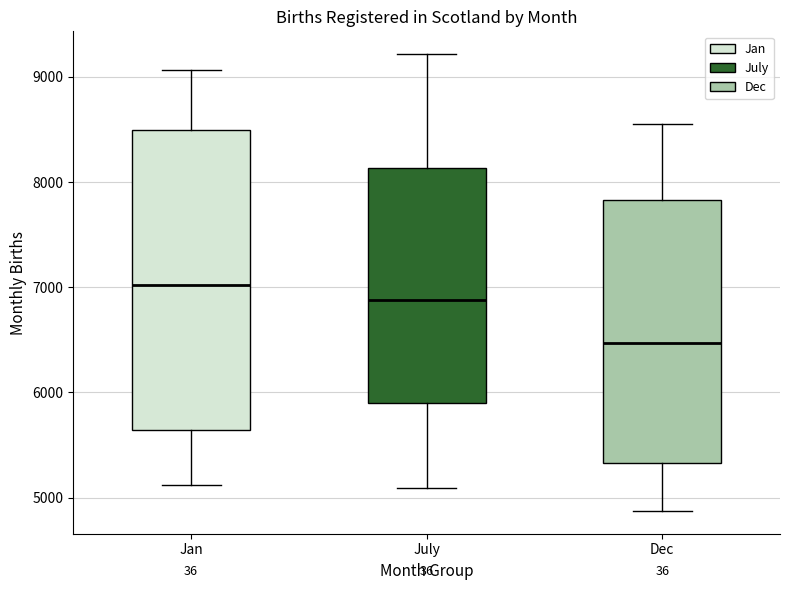

Reading left to right, read every box against the y-axis: the position of its median line, the range the box covers, and the ends of its whiskers. The values are not printed on the chart, so give them approximately, as read against the axis.

Jan: median 7000, box 5600 to 8500, whiskers 5100 to 9100
July: median 6900, box 5900 to 8100, whiskers 5100 to 9200
Dec: median 6500, box 5300 to 7800, whiskers 4900 to 8600